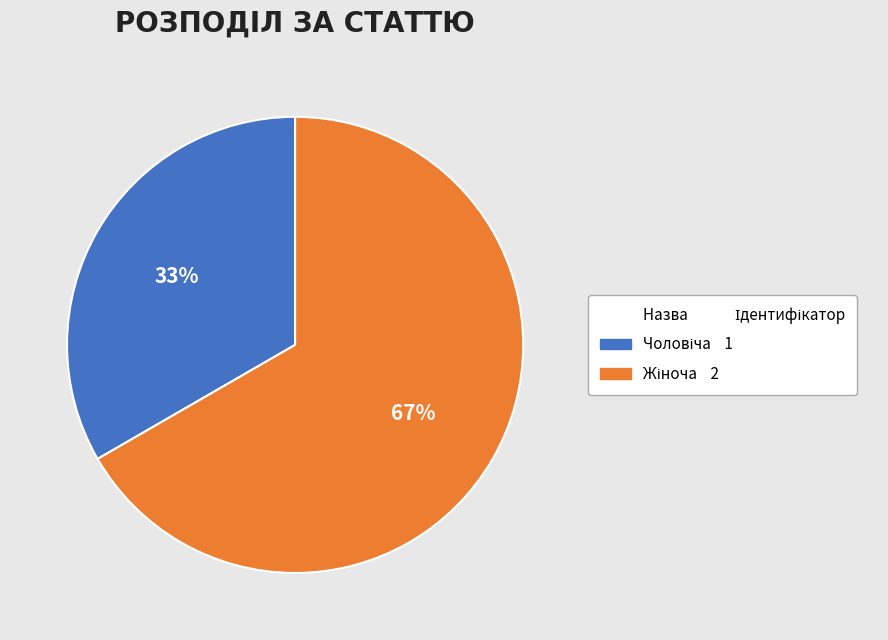

Is there a majority slice in this chart?

Yes